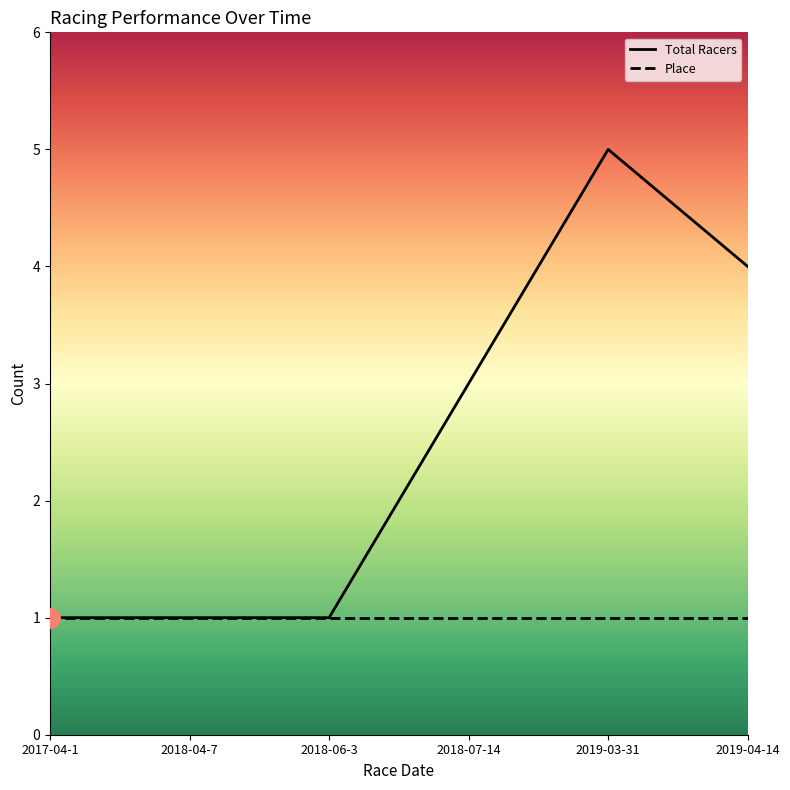

At which category does the chart reach its minimum across all series?

2017-04-1